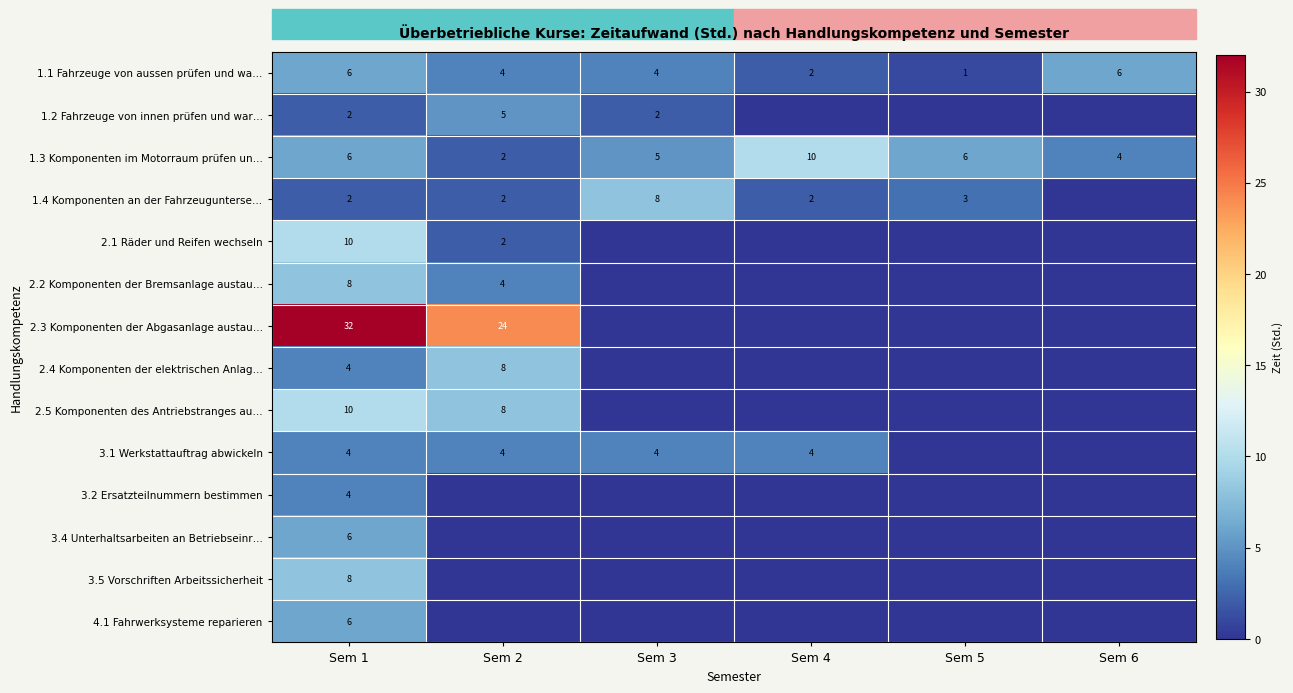

Is the value of 3.5 Vorschriften Arbeitssicherheit at Sem 1 greater than the value of 1.4 Komponenten an der Fahrzeugunterse… at Sem 1?

Yes